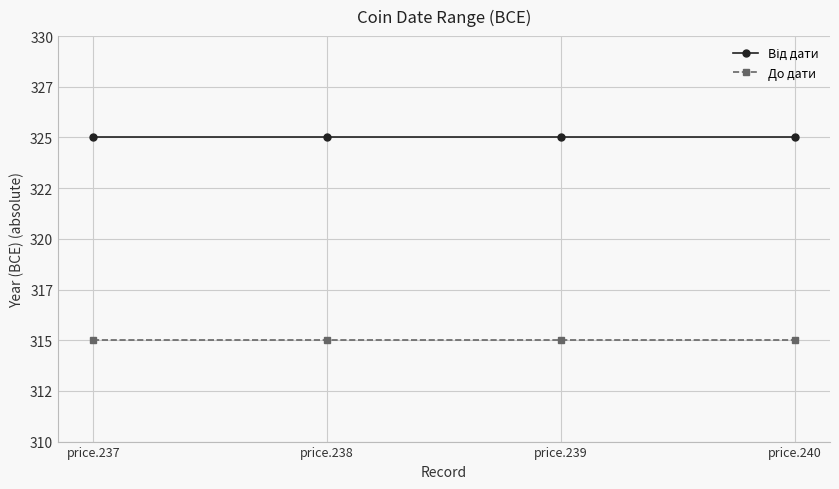

Is this an area chart (filled region under the line)?

No